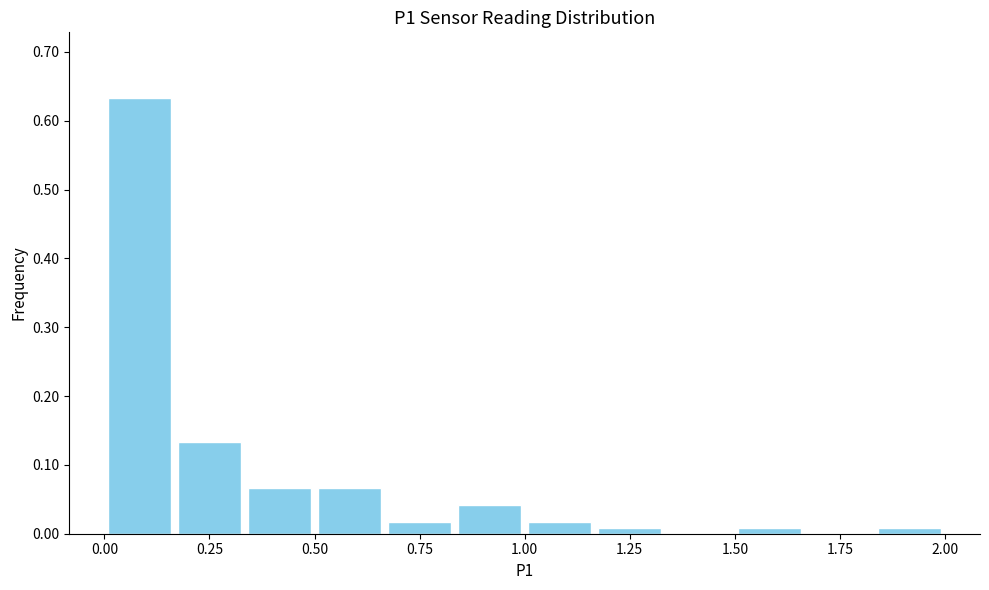

Read against the x-axis, roughly where is the centre of the tallest bar?

0.10